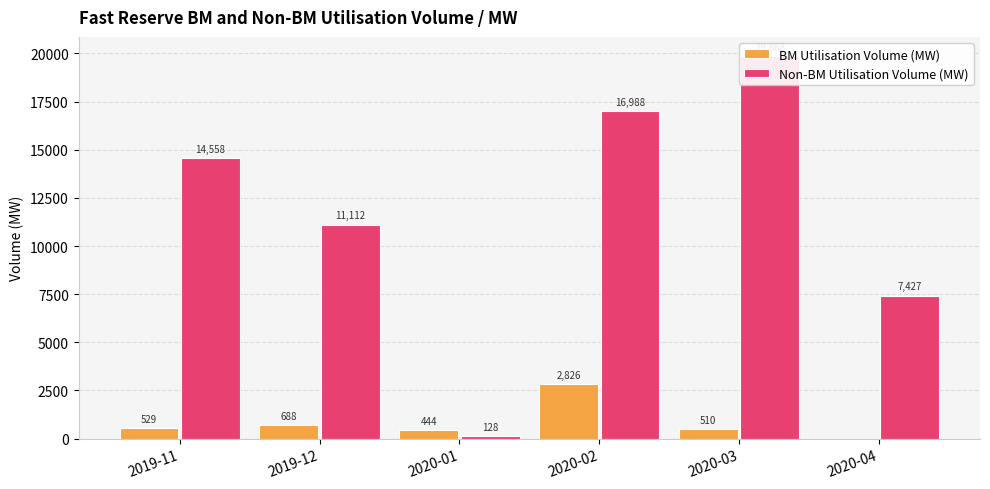

How many data points in Non-BM Utilisation Volume (MW) are less than 14557?

3